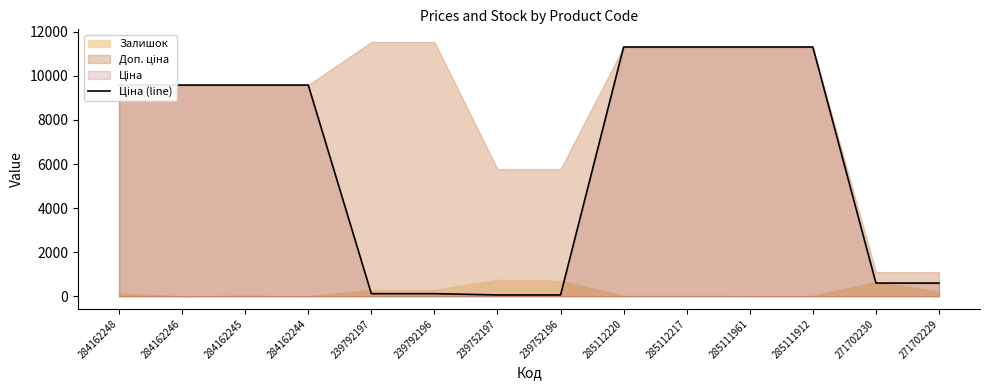

What is the average value?

6080.8